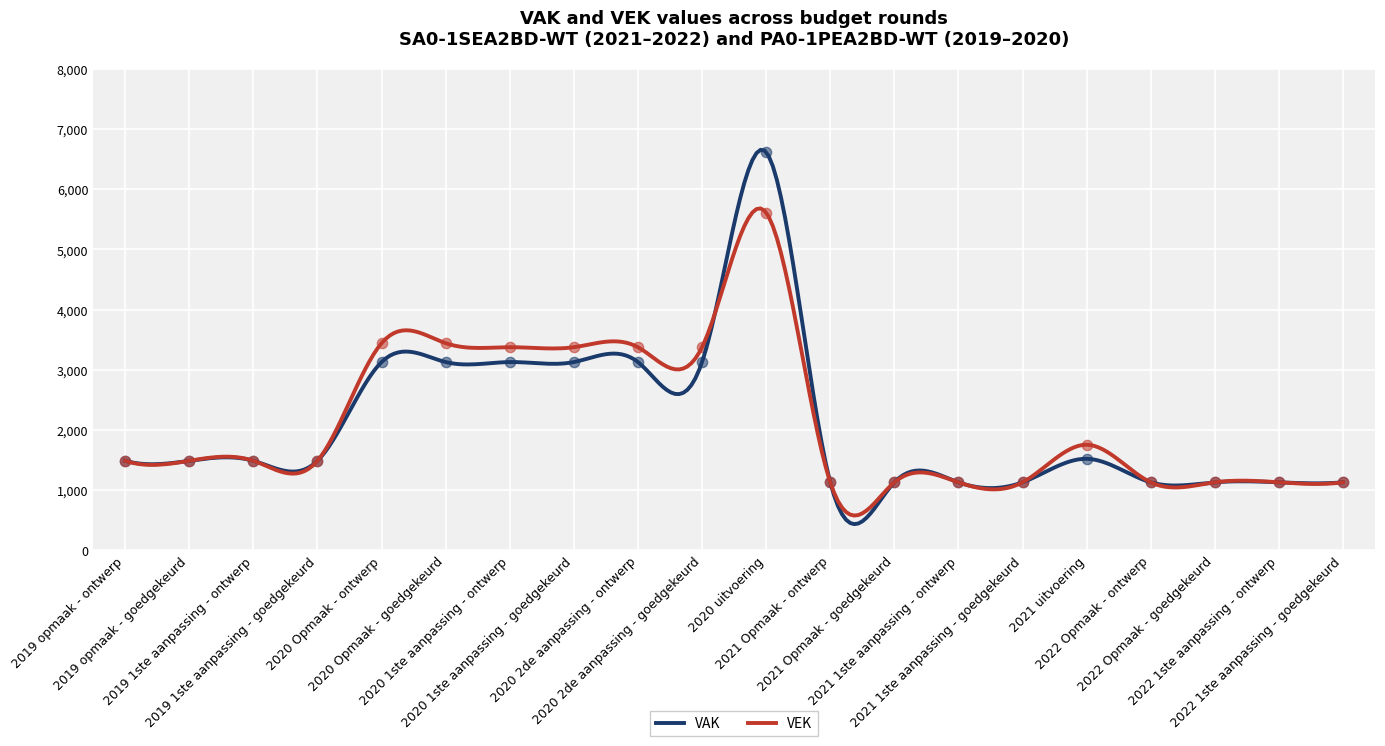

Which series has the widest spread of Y values?

VAK